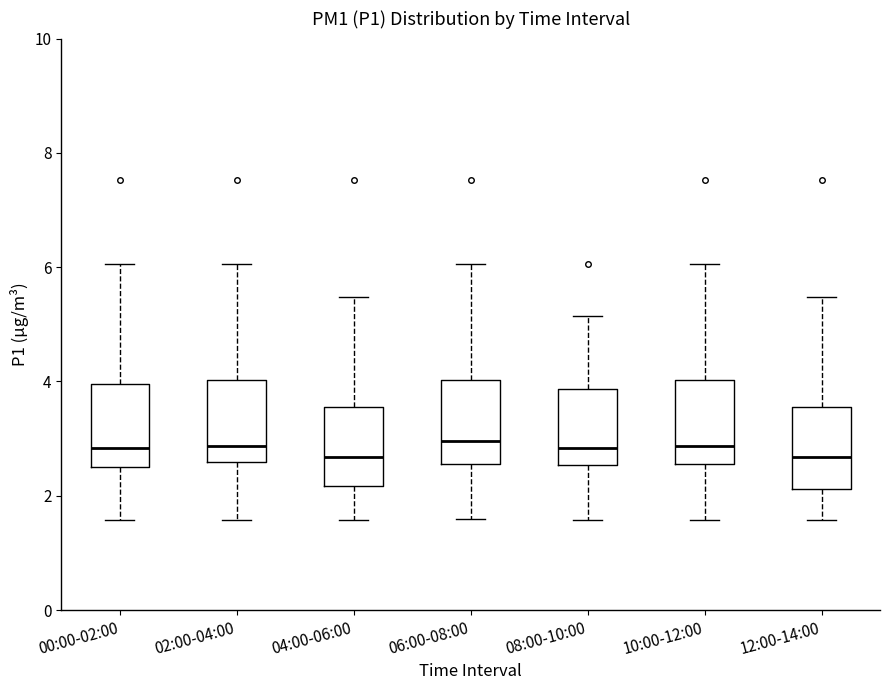

Reading left to right, read every box against the y-axis: the position of its median line, the range the box covers, and the ends of its whiskers. The values are not printed on the chart, so give them approximately, as read against the axis.

00:00-02:00: median 2.8, box 2.6 to 4.0, whiskers 1.6 to 6.0
02:00-04:00: median 2.8, box 2.6 to 4.0, whiskers 1.6 to 6.0
04:00-06:00: median 2.6, box 2.2 to 3.6, whiskers 1.6 to 5.4
06:00-08:00: median 3.0, box 2.6 to 4.0, whiskers 1.6 to 6.0
08:00-10:00: median 2.8, box 2.6 to 3.8, whiskers 1.6 to 5.2
10:00-12:00: median 2.8, box 2.6 to 4.0, whiskers 1.6 to 6.0
12:00-14:00: median 2.6, box 2.2 to 3.6, whiskers 1.6 to 5.4